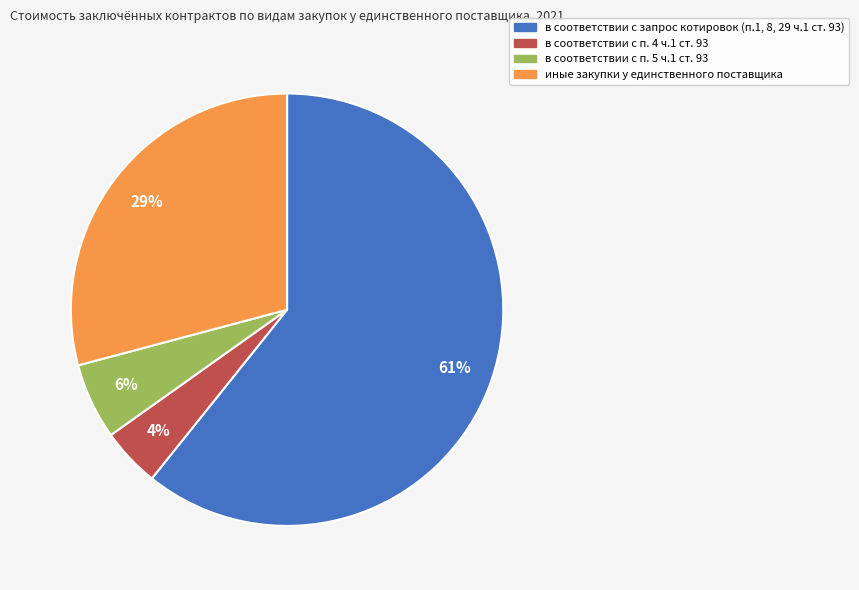

What is the smallest slice in the pie chart?

в соответствии с п. 4 ч.1 ст. 93